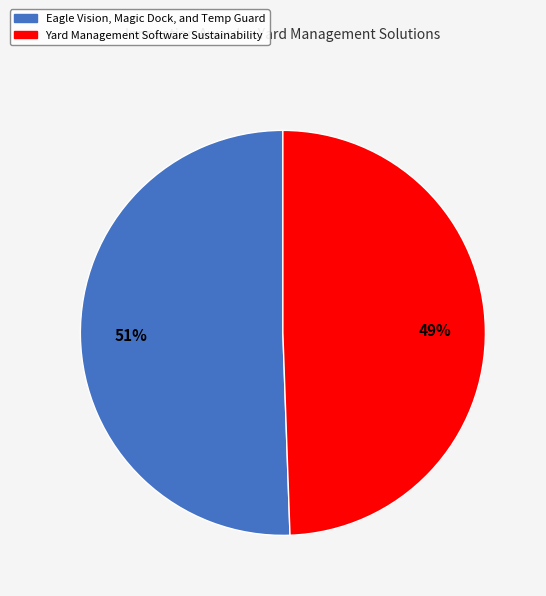

Do Yard Management Software Sustainability and Eagle Vision, Magic Dock, and Temp Guard together represent more than half of the pie?

Yes